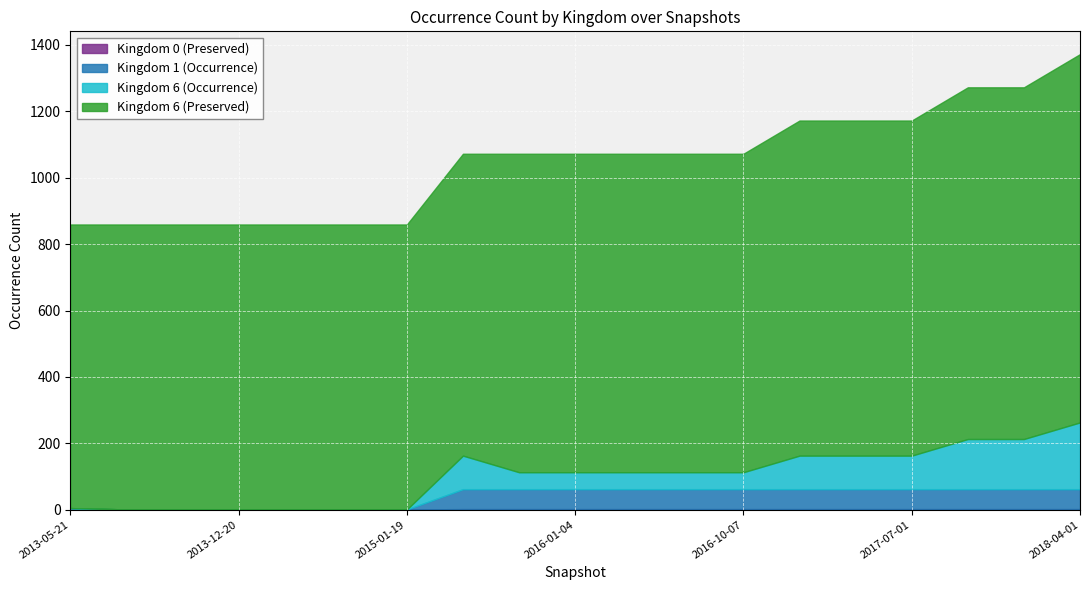

Which has a higher value, 2016-10-07 or 2013-07-09?

2016-10-07